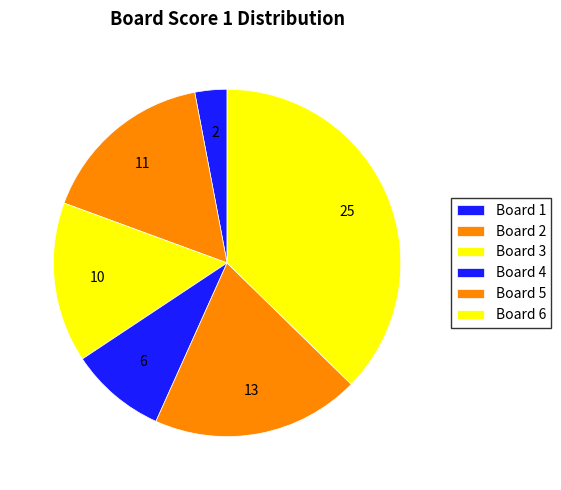

What is the change in value from Board 4 to Board 6?

+19